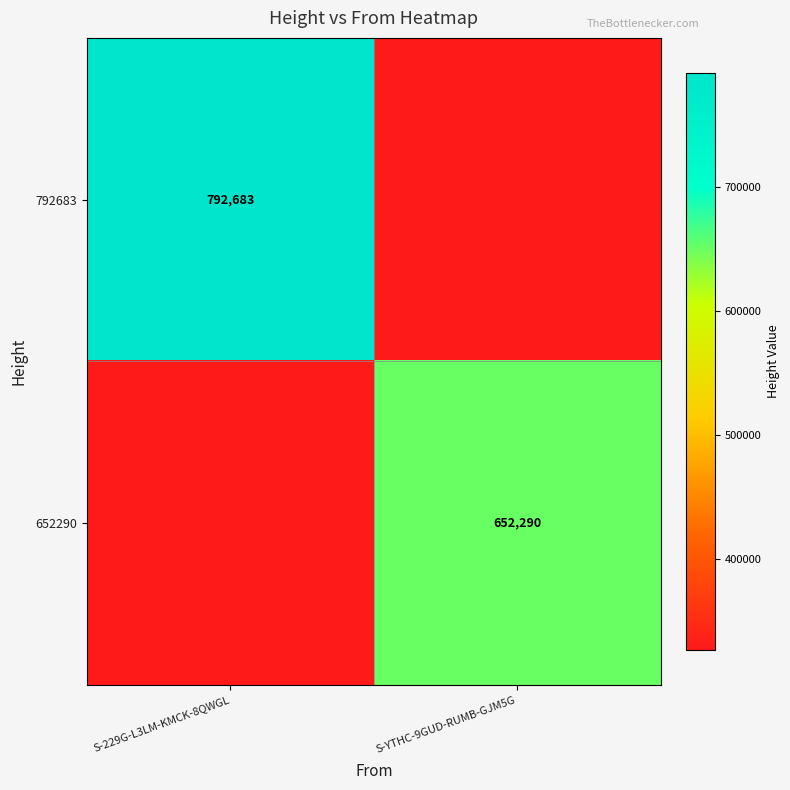

True or false: 652290 has a value of 396483 at S-YTHC-9GUD-RUMB-GJM5G.

False